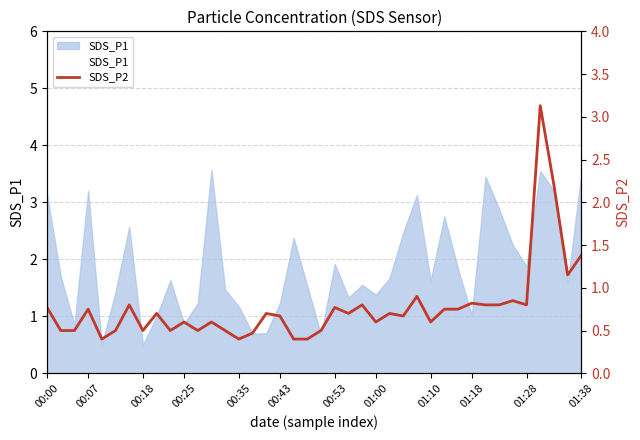

What is the difference between the maximum and minimum values in the SDS_P1 series?

3.1